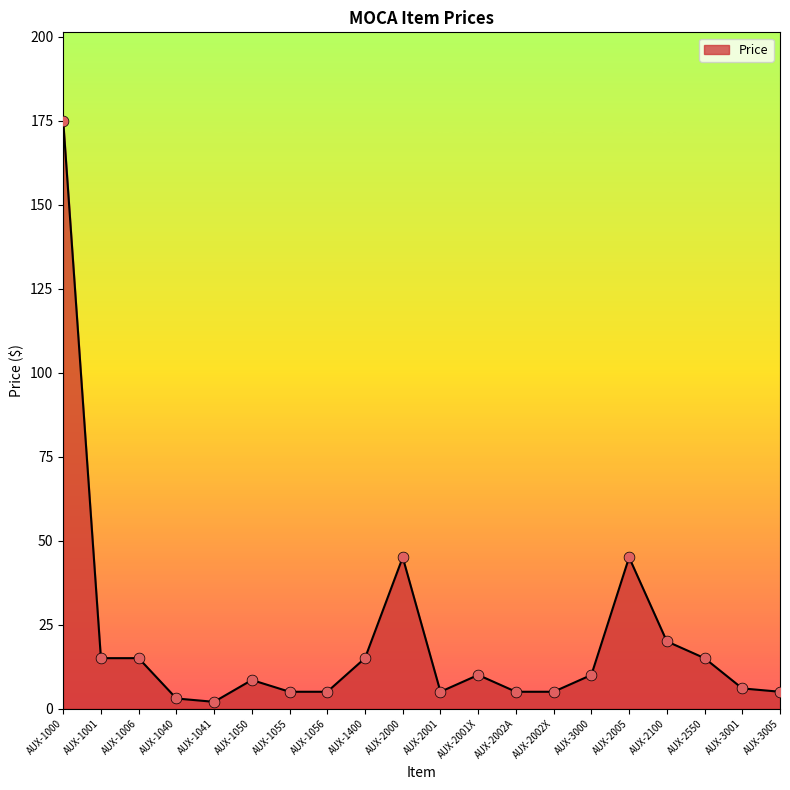

What is the change in value from AUX-2002X to AUX-3001?

+1.0